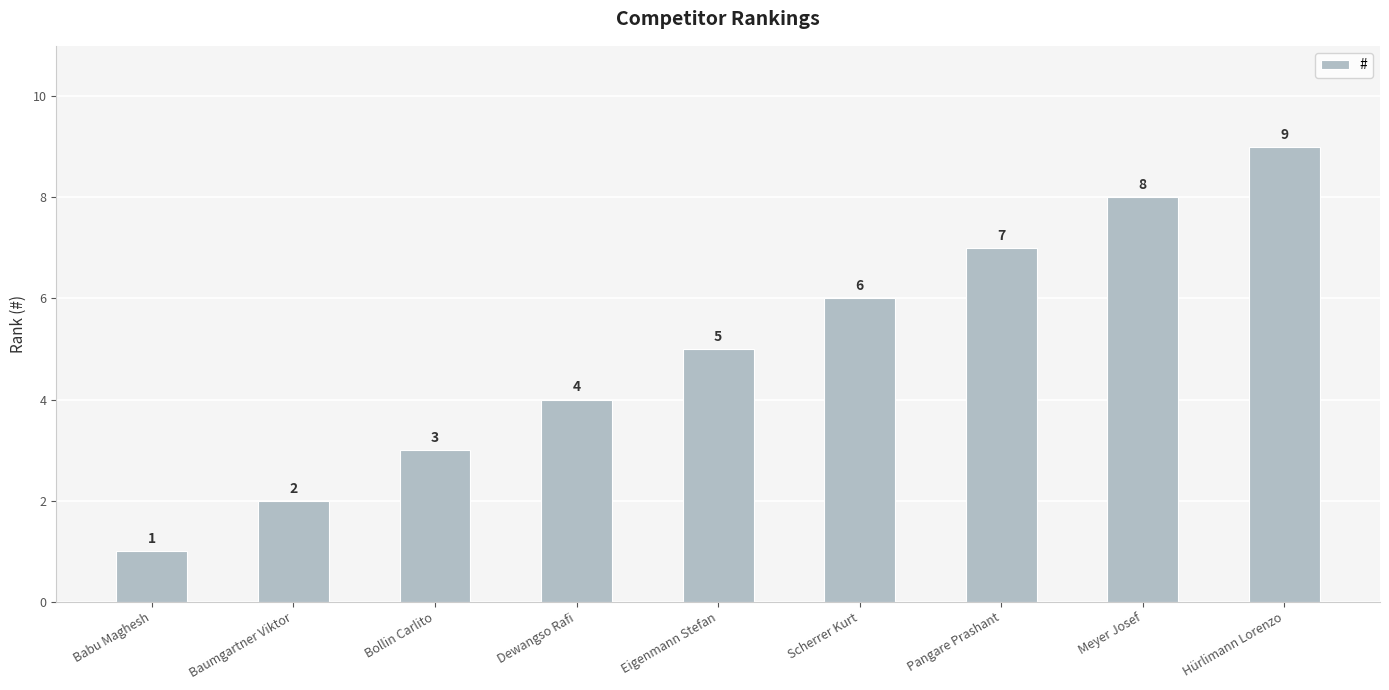

Reading left to right, list all the values displayed in this chart.

1	2	3	4	5	6	7	8	9